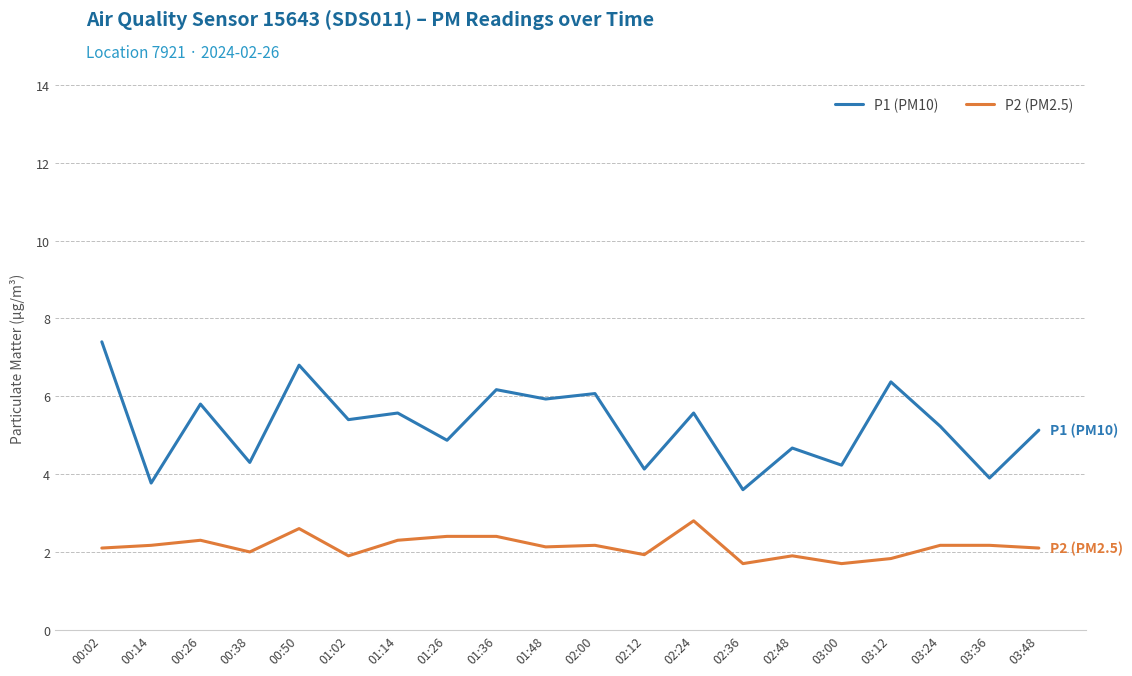

What is the difference between the P2 (PM2.5) values at 00:50 and 02:48?

0.7